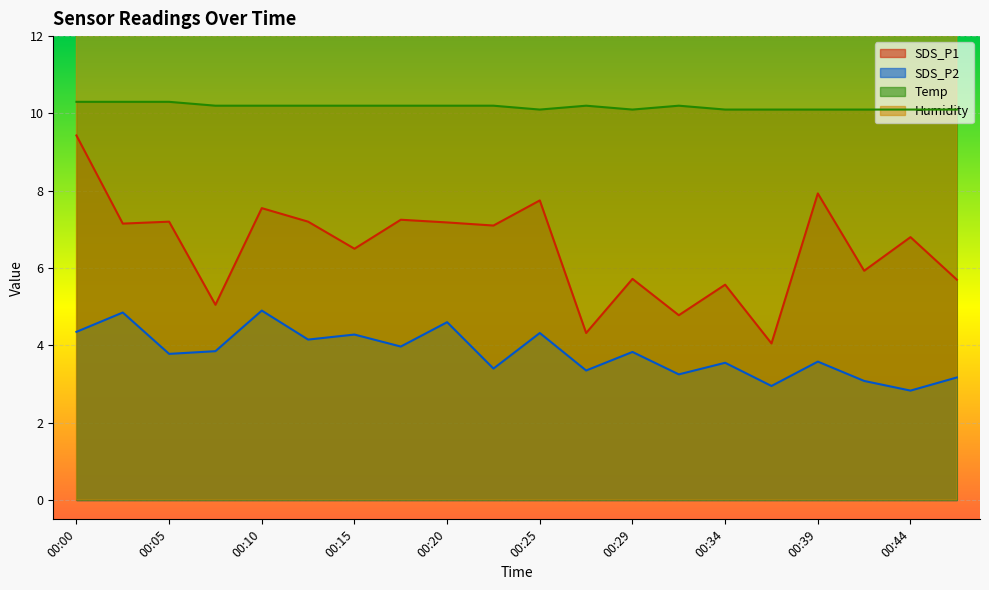

What is the value of the Temp point at the 3rd from the left?

10.3